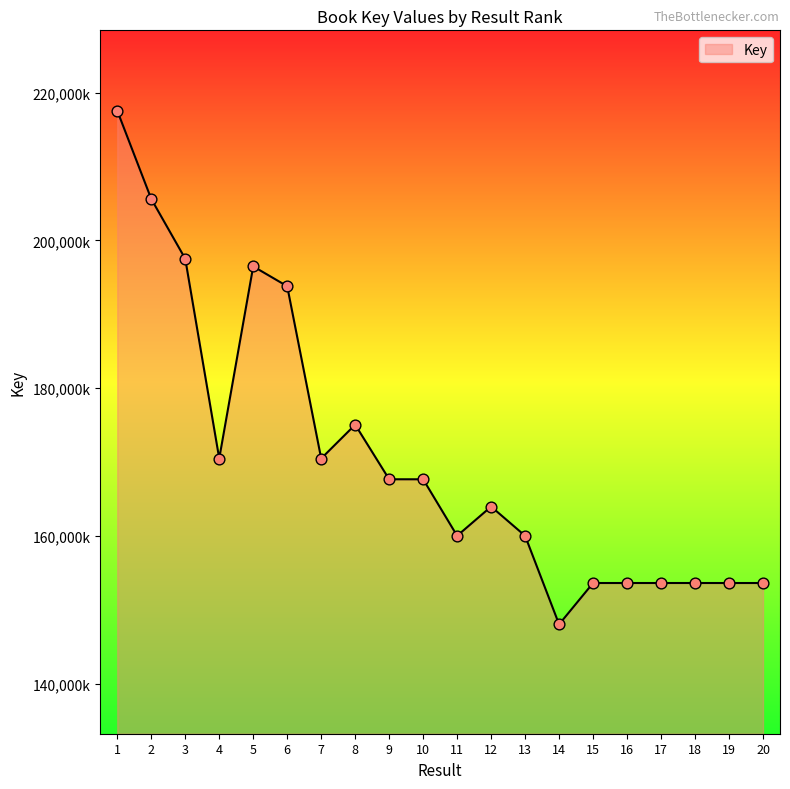

Approximately how many times larger is the value at 9 compared to 18?

1.1